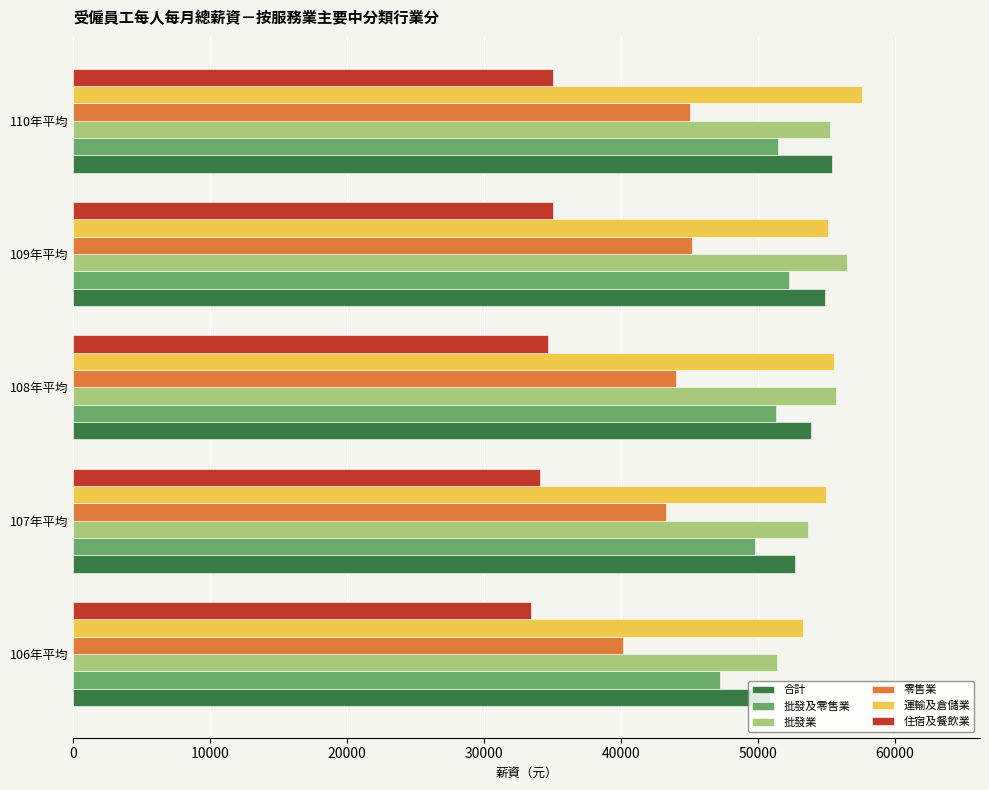

What is the highest value of the 住宿及餐飲業 series?

35033